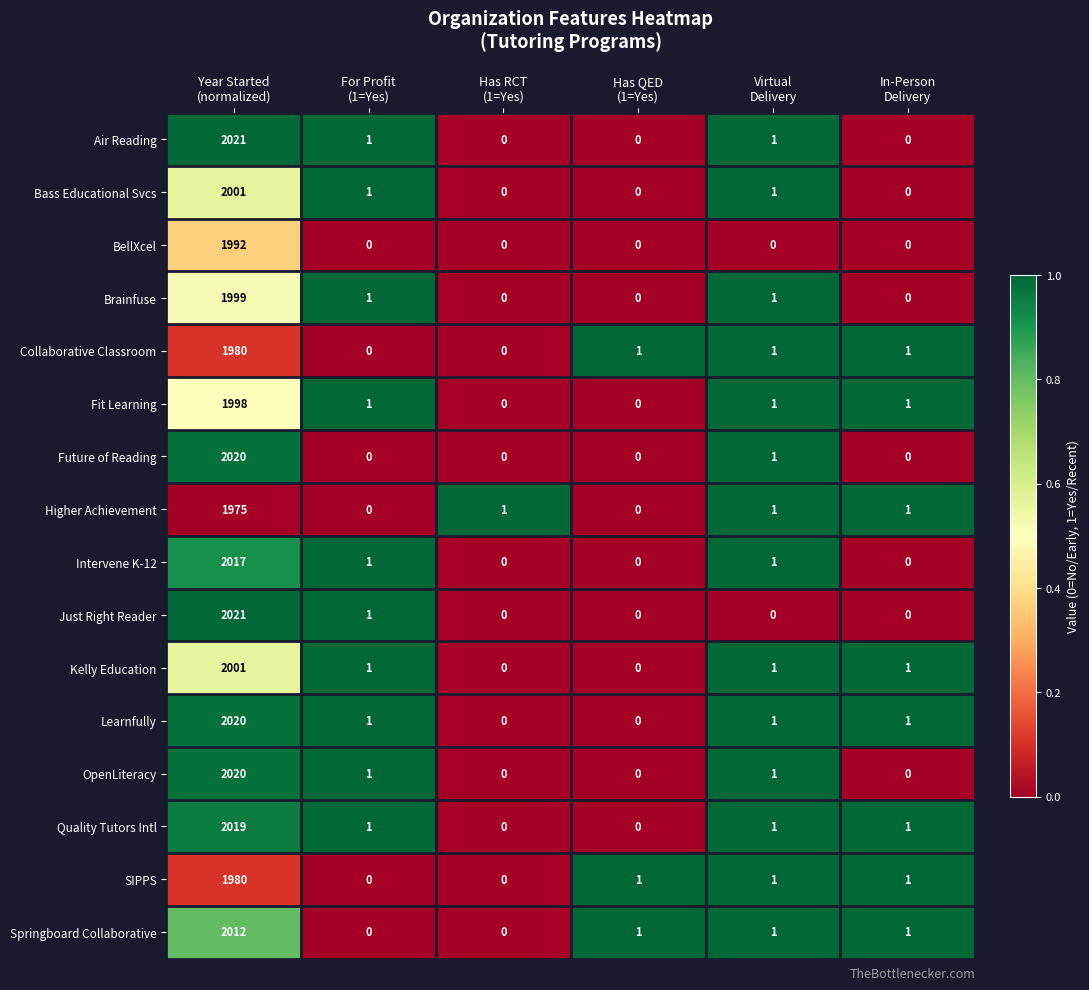

What is the difference between the highest and lowest values at For Profit
(1=Yes)?

1